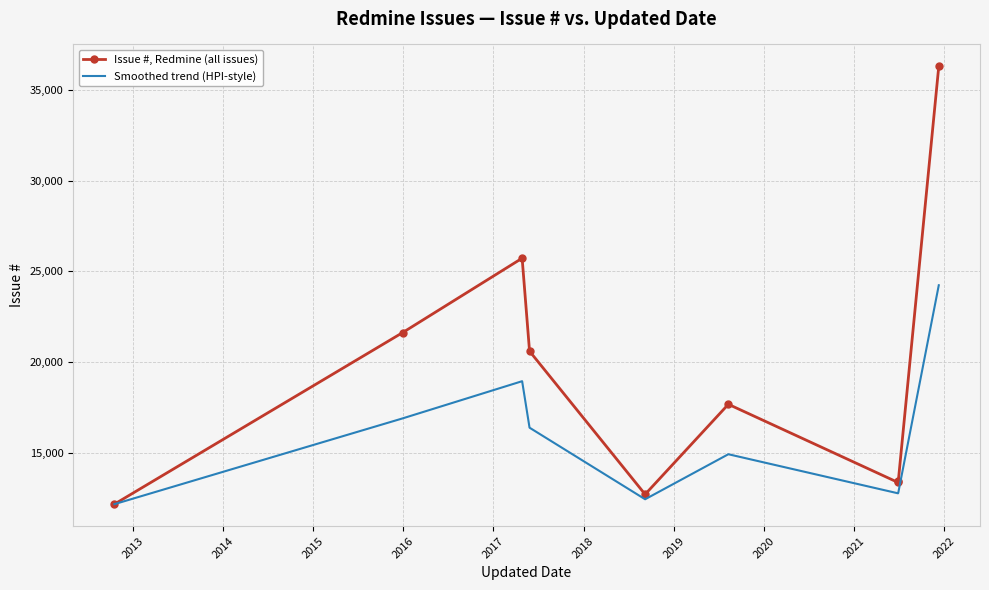

Which series has the largest total across all categories?

Issue #, Redmine (all issues)